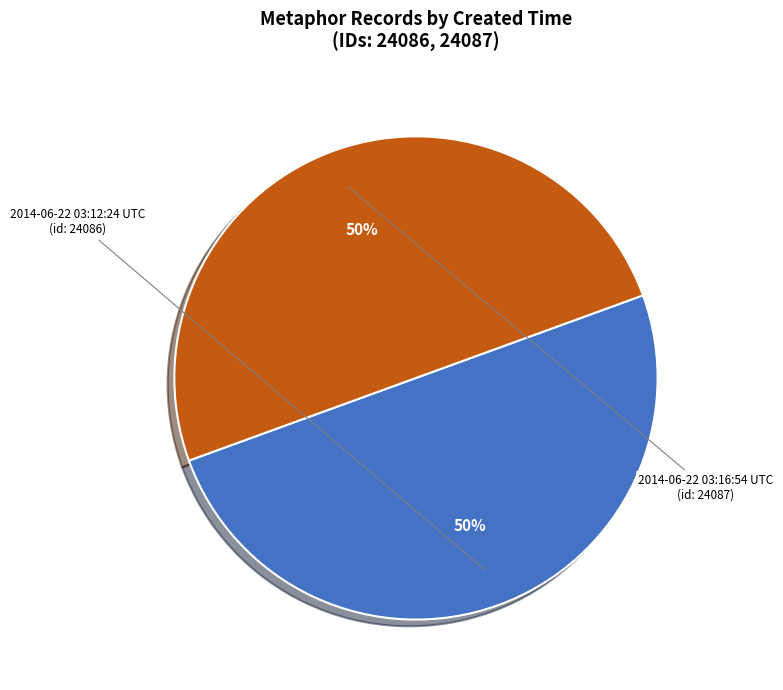

To the nearest percent, what is the average slice percentage?

50%